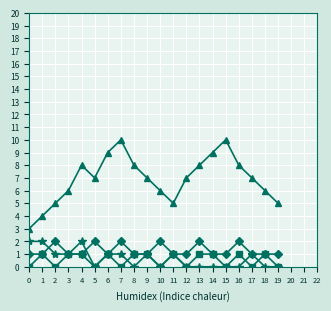

What is the difference between the highest and lowest values at 11?

4